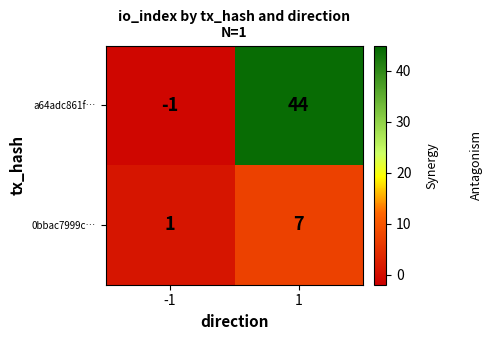

Which series has the largest range (max minus min)?

a64adc861f…